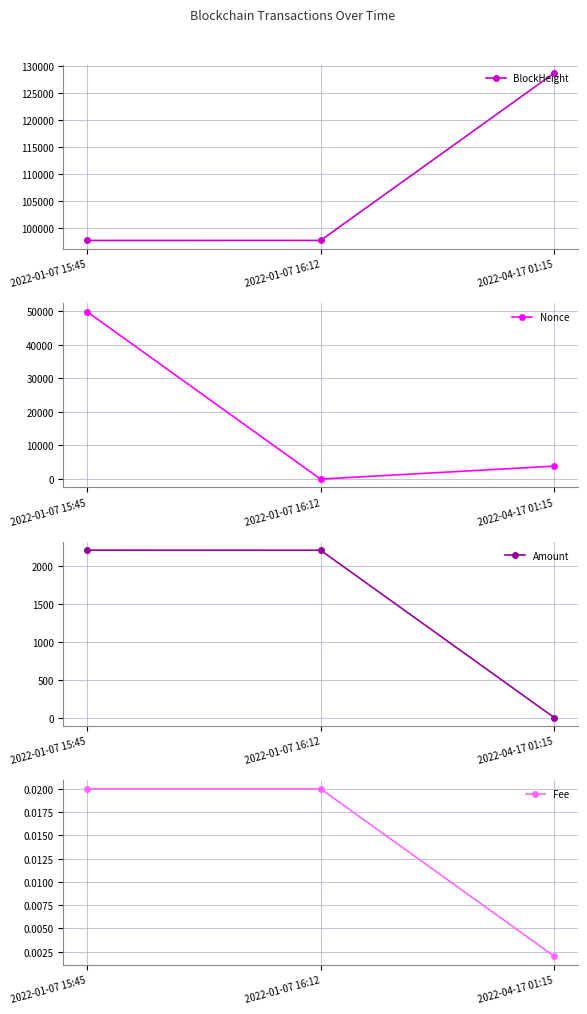

Which series has the largest total across all categories?

BlockHeight